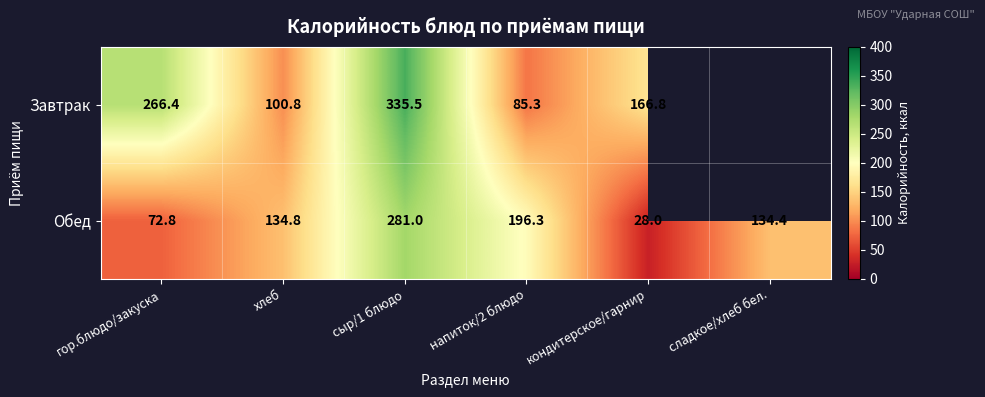

What is the smallest value displayed?

28.0